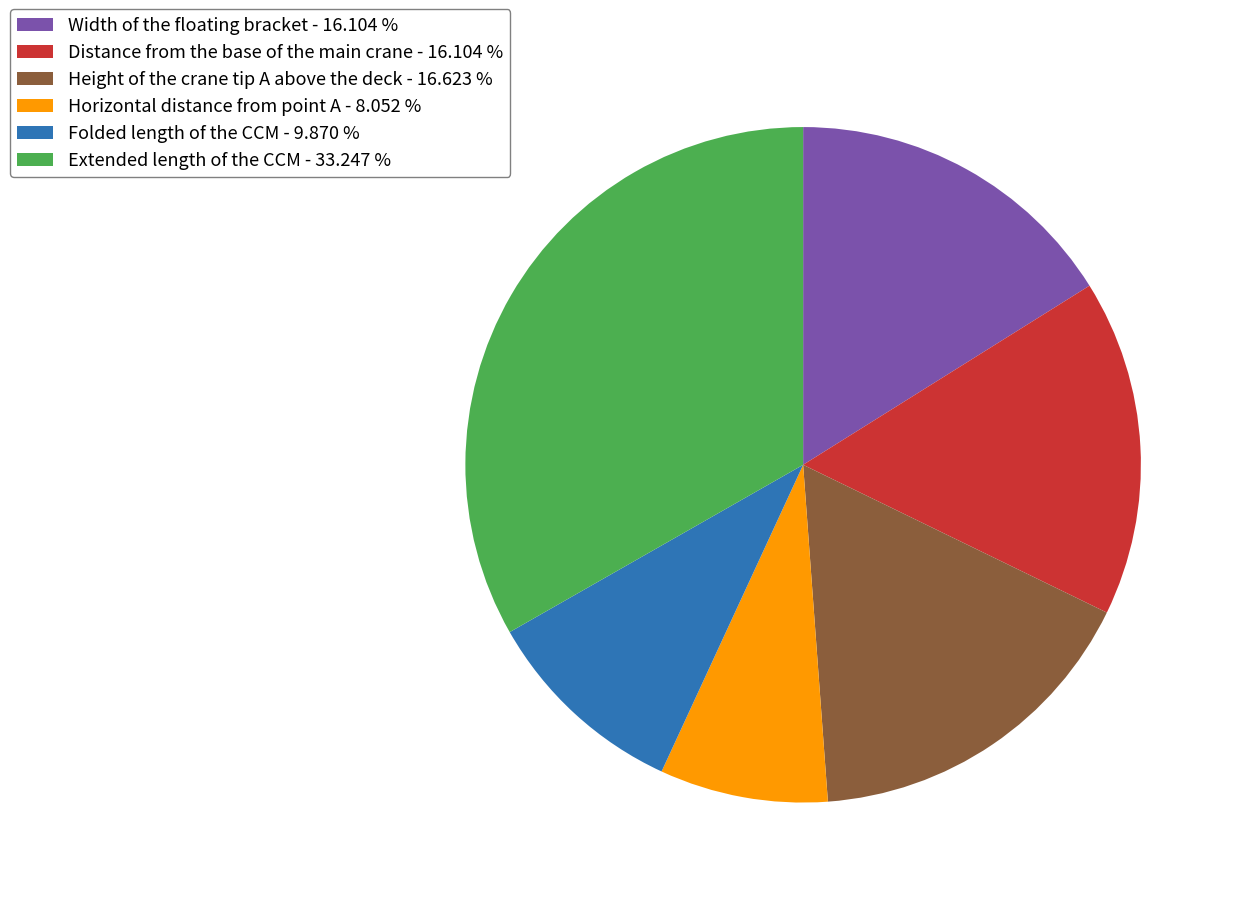

Count the number of slices in the pie.

6